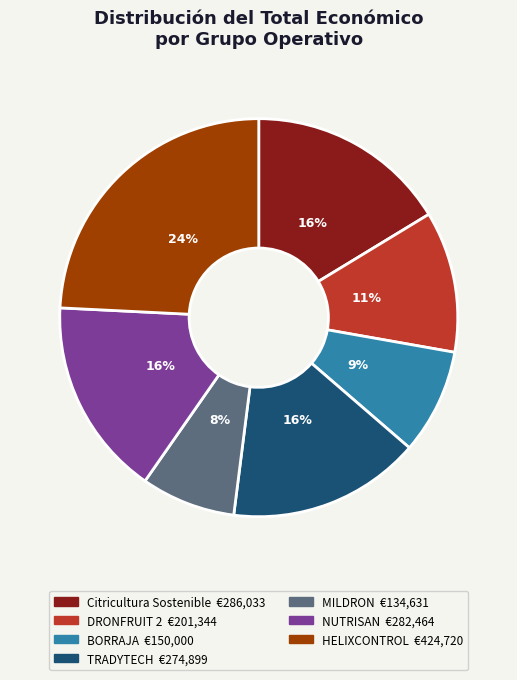

What is the smallest slice in the pie chart?

MILDRON